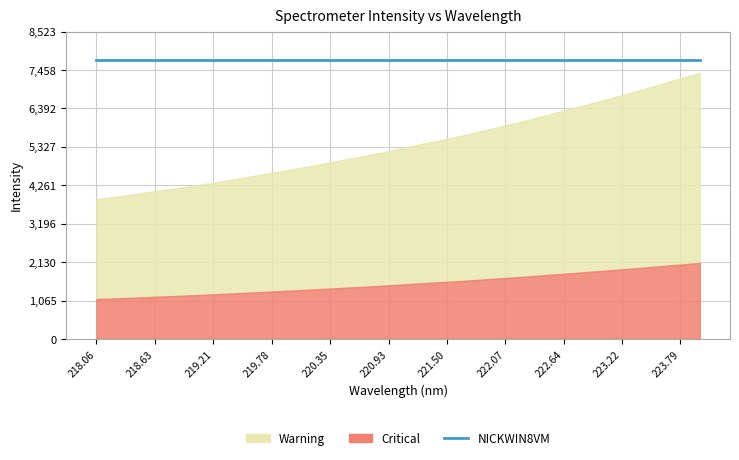

At which category is the sum across all series the highest?

223.9802